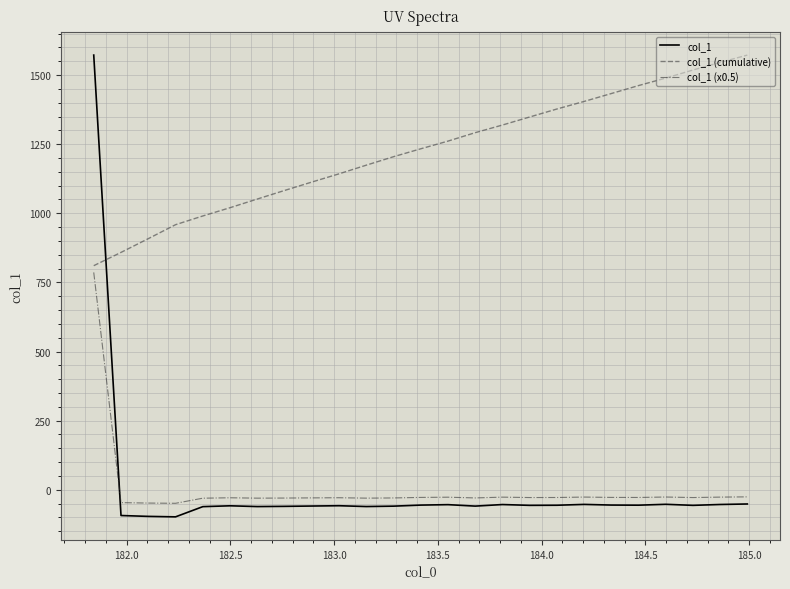

What is the greatest value displayed?

1572.1